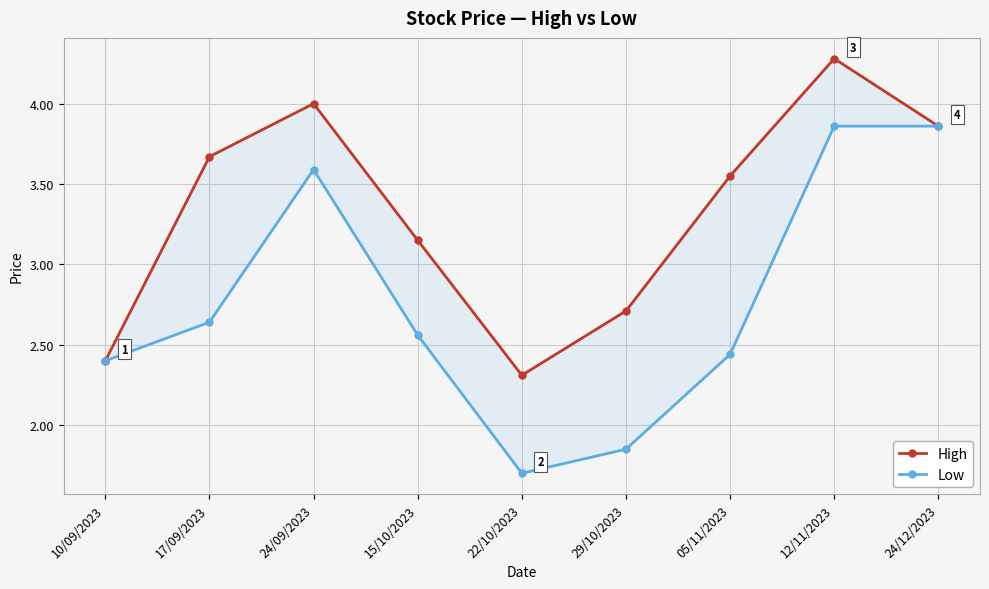

What is the label of the 1st point from the right?

24/12/2023